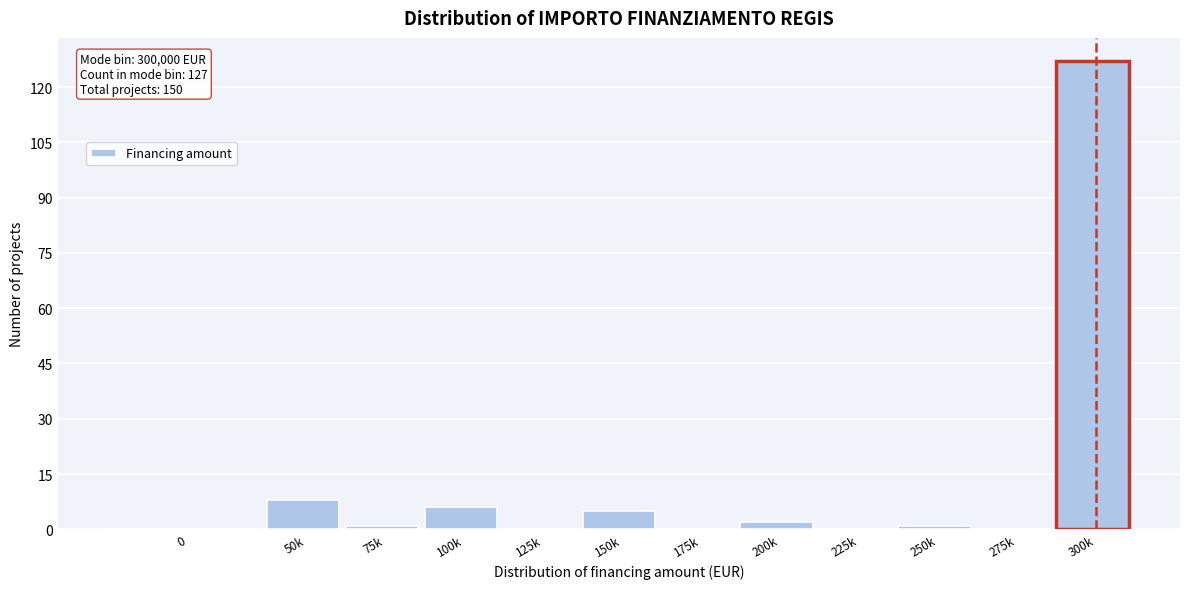

Reading left to right, list all the values displayed in this chart.

0=0	50k=8	75k=1	100k=6	125k=0	150k=5	175k=0	200k=2	225k=0	250k=1	275k=0	300k=127